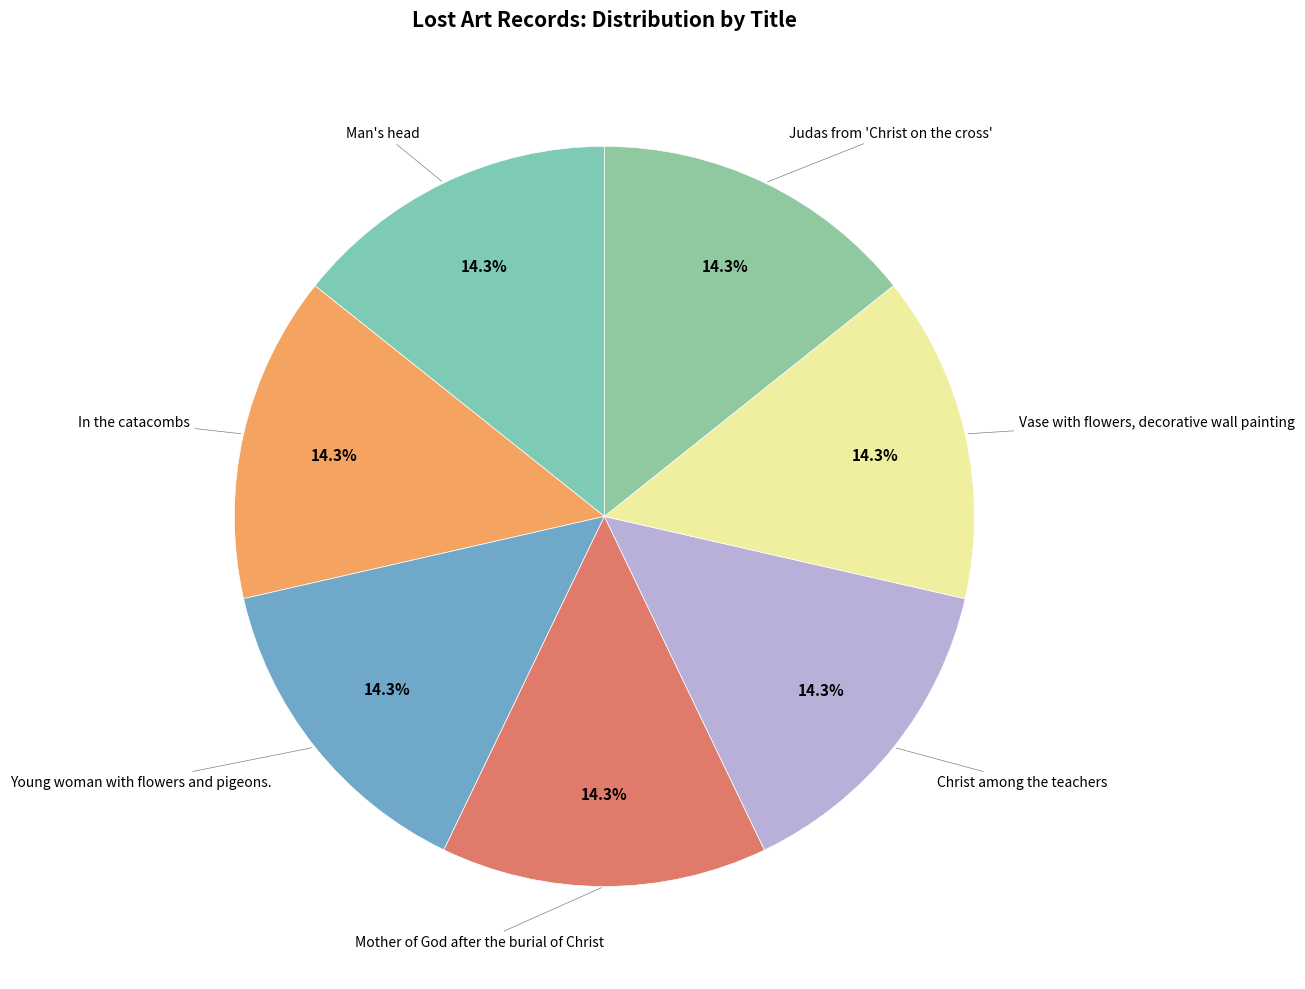

To the nearest percent, what percentage of the pie is Man's head?

14%